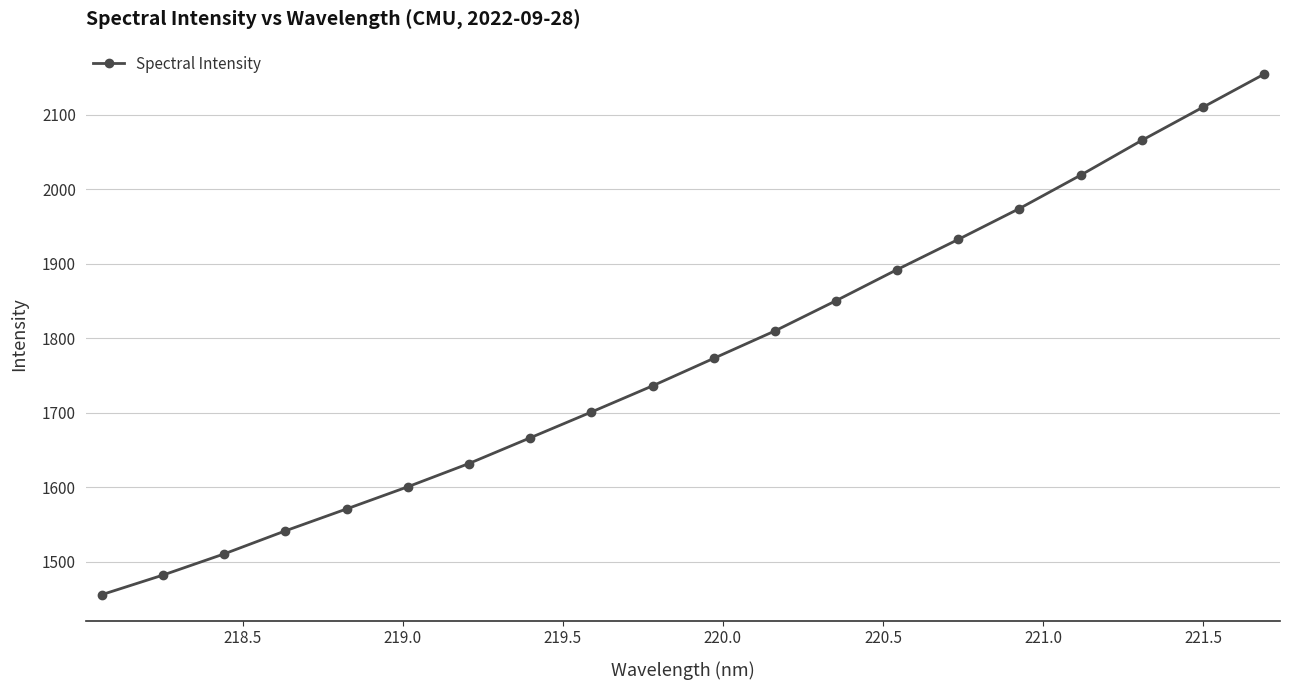

Does the chart display data point markers on the line(s)?

Yes